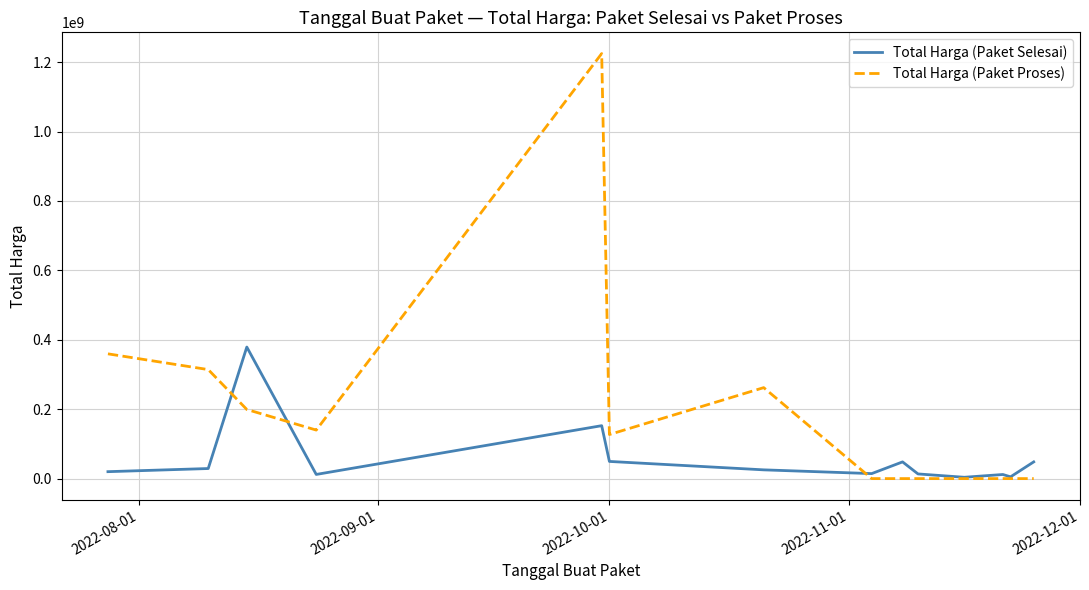

What is the greatest value displayed?

1224682000